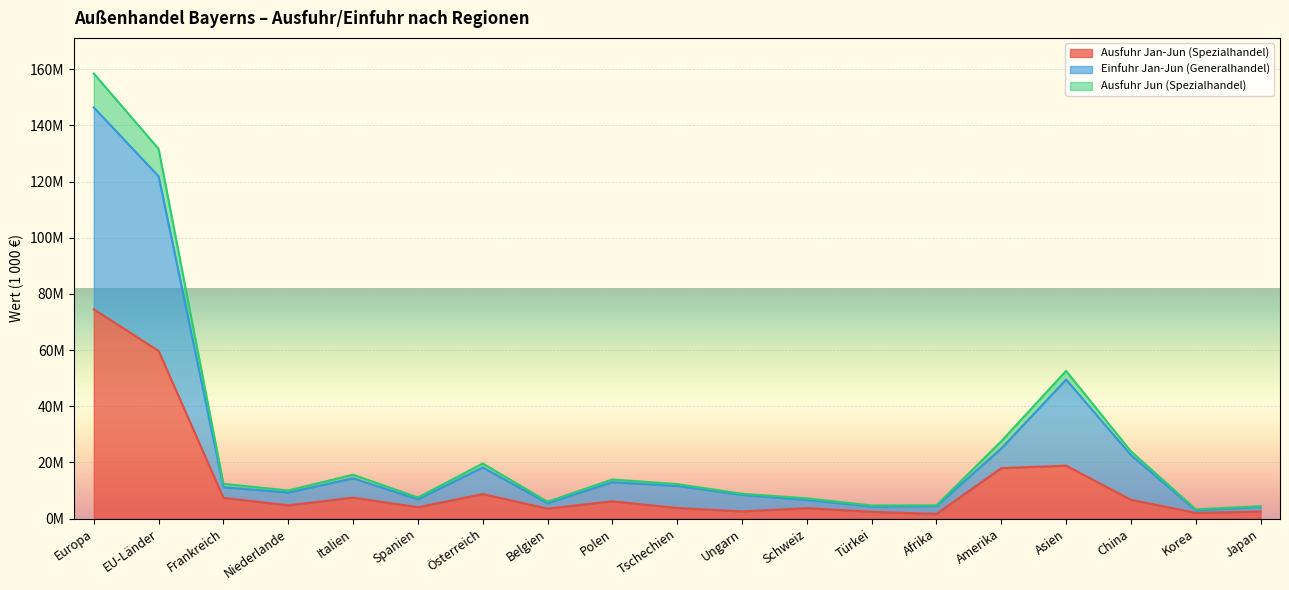

True or false: Ausfuhr Jun (Spezialhandel) and Einfuhr Jan-Jun (Generalhandel) cross at least once.

False